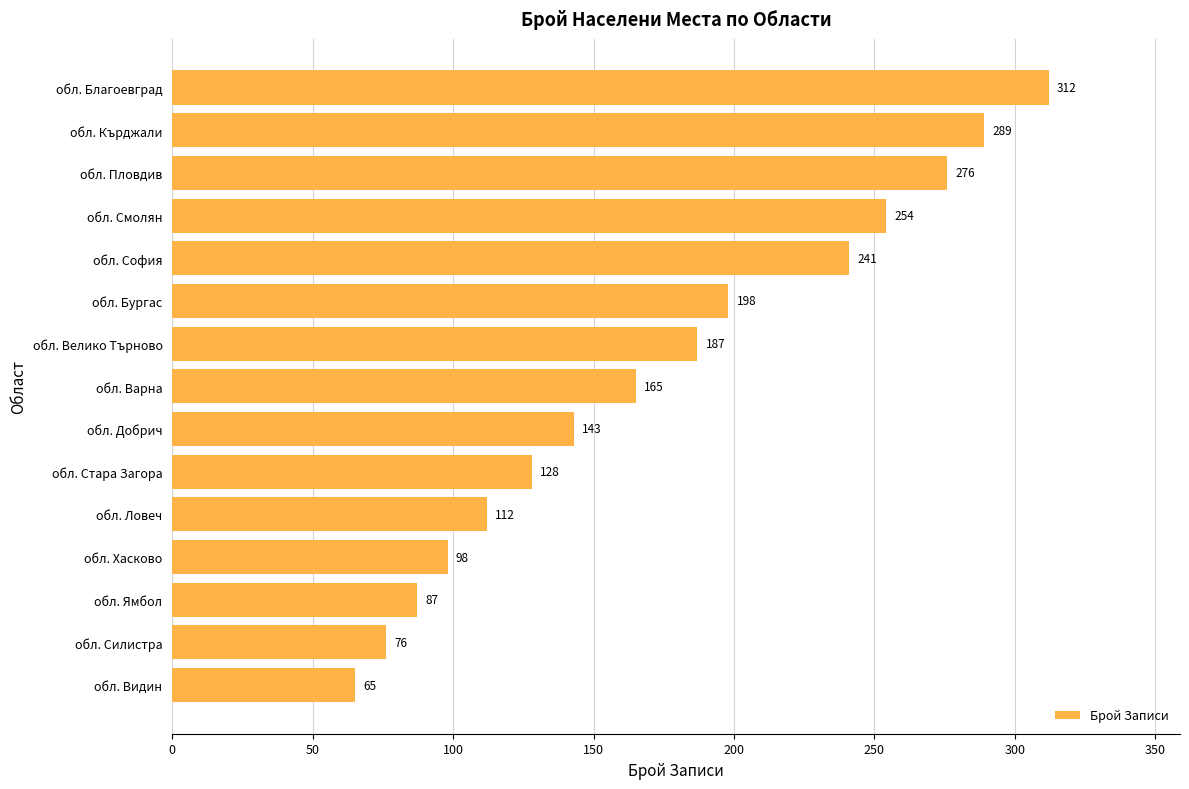

What is the ratio of the value at обл. Ямбол to the value at обл. София?

0.4